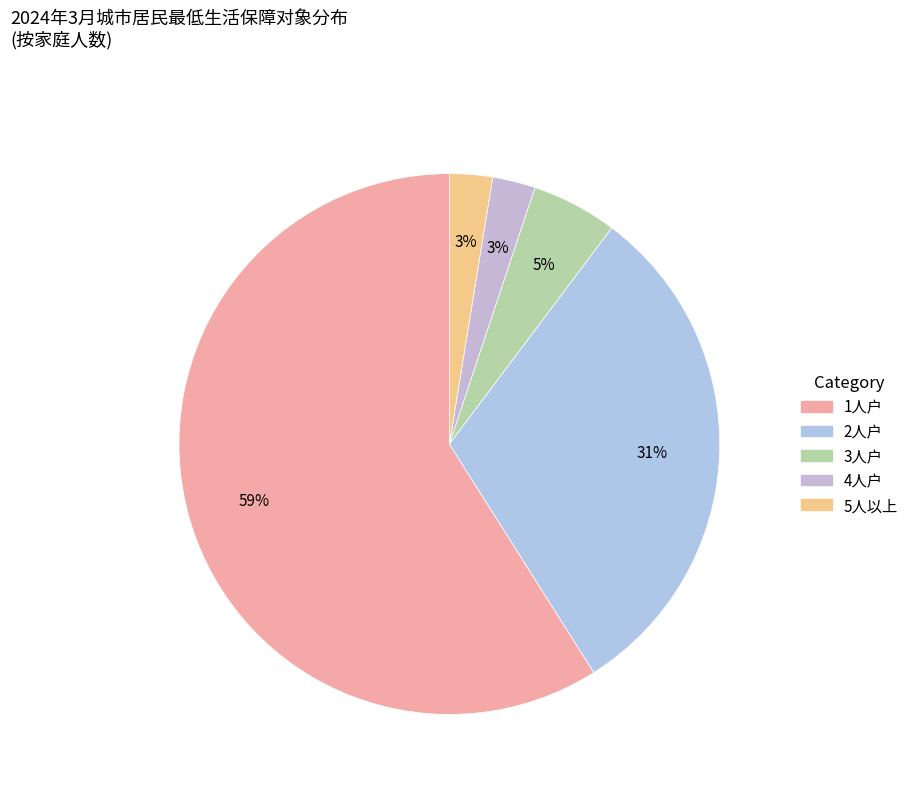

How many slices are in this pie chart?

5